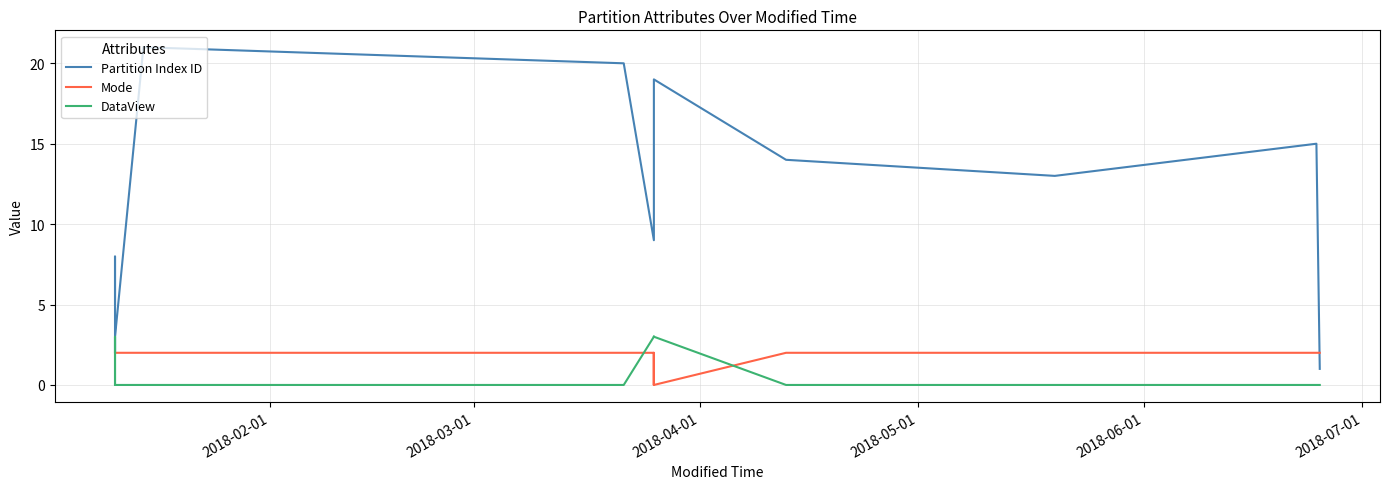

What is the highest value of the DataView series?

3